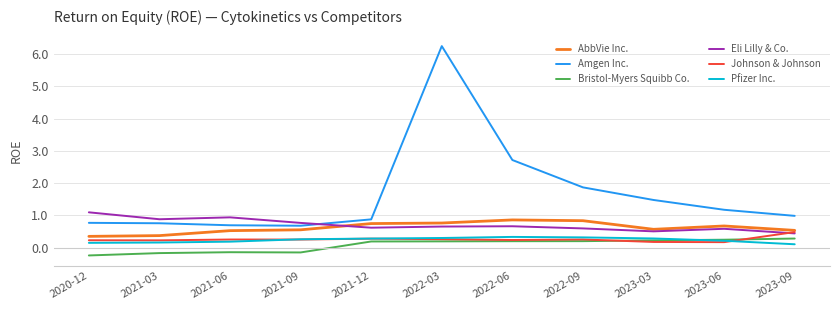

Is it true that Bristol-Myers Squibb Co. equals -0.2 at 2020-12?

True